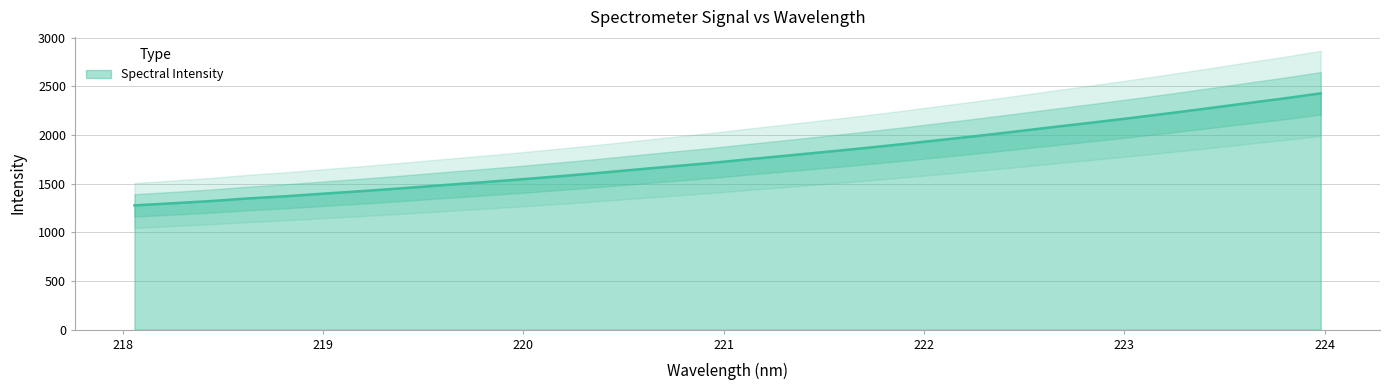

What is the minimum value shown in the chart?

1276.8